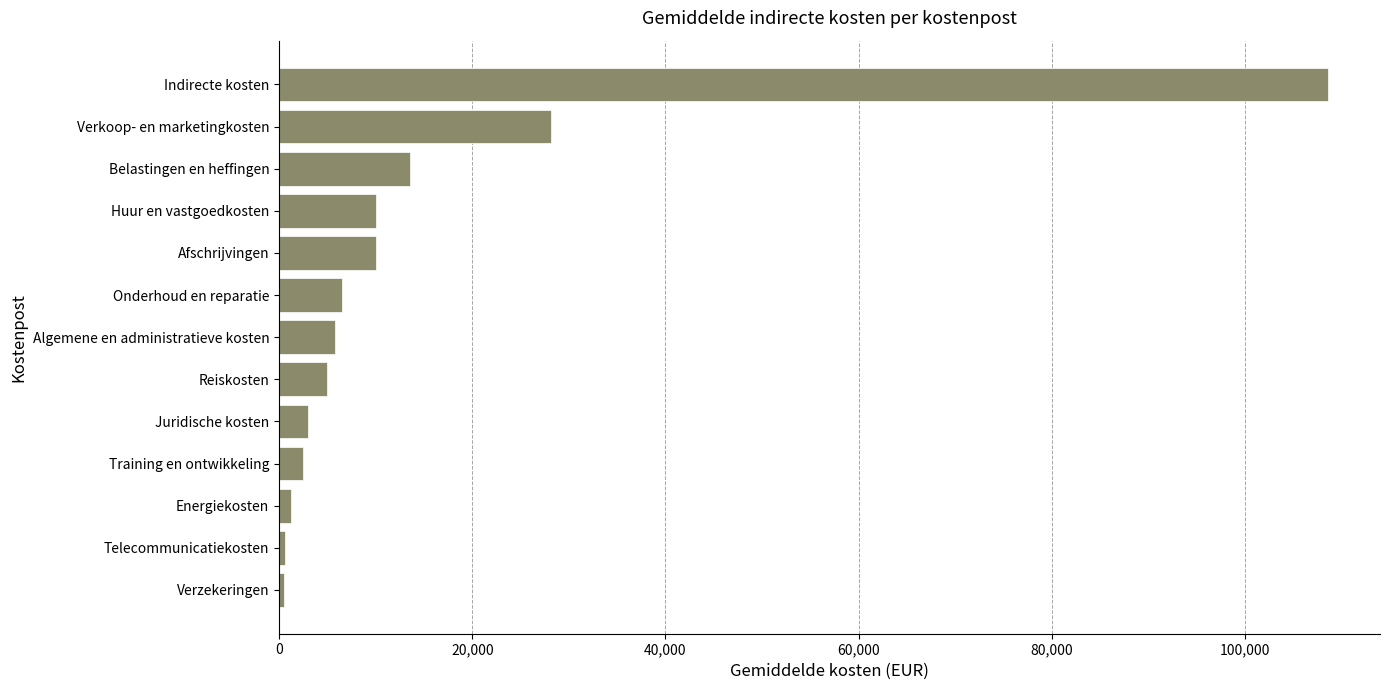

Which has a higher value, Juridische kosten or Telecommunicatiekosten?

Juridische kosten